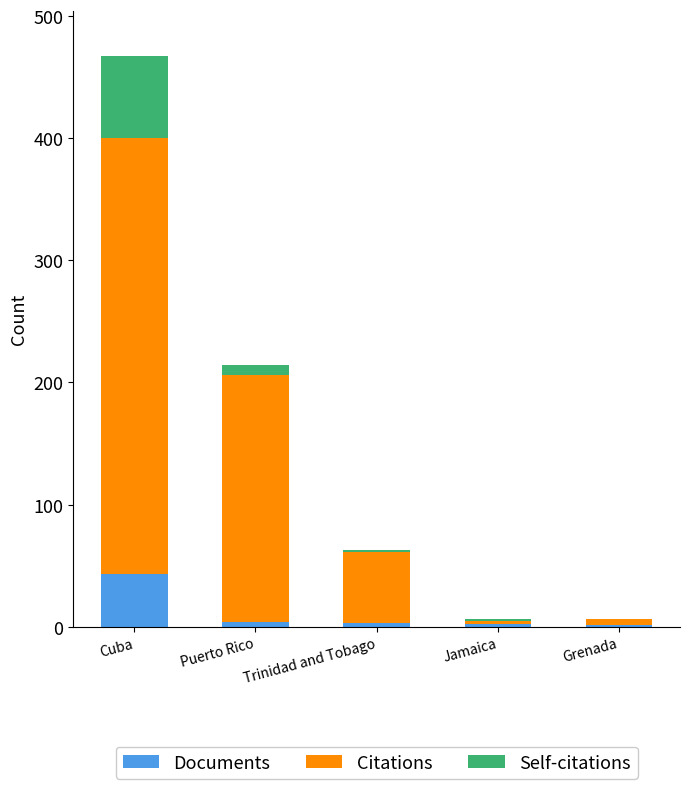

The value of Documents at Cuba is 43. True or false?

True